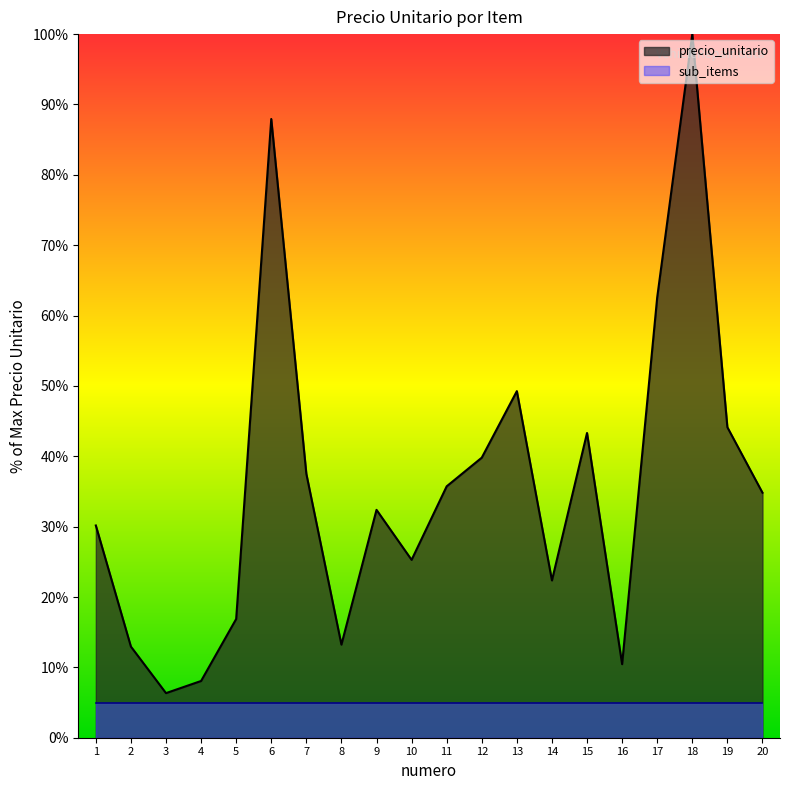

True or false: the data shows 27.3 at 5.

False